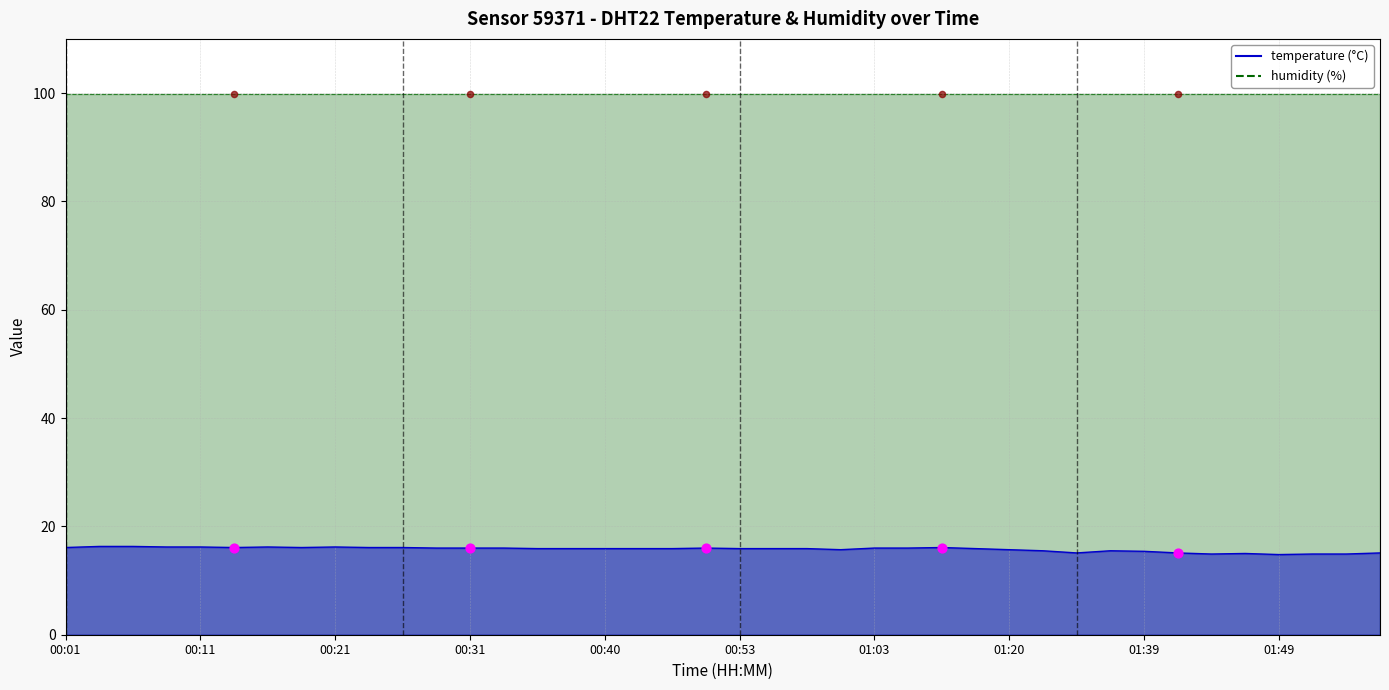

Approximately how many times larger is the value at 00:23 compared to 01:01?

1.0